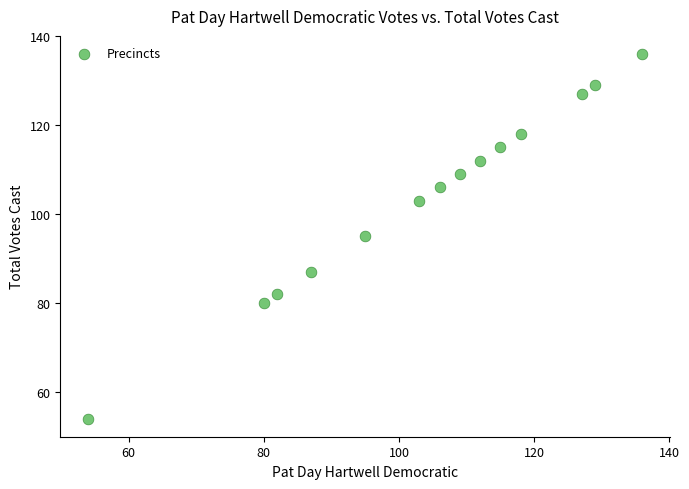

What is the range of Y values (max minus min)?

82